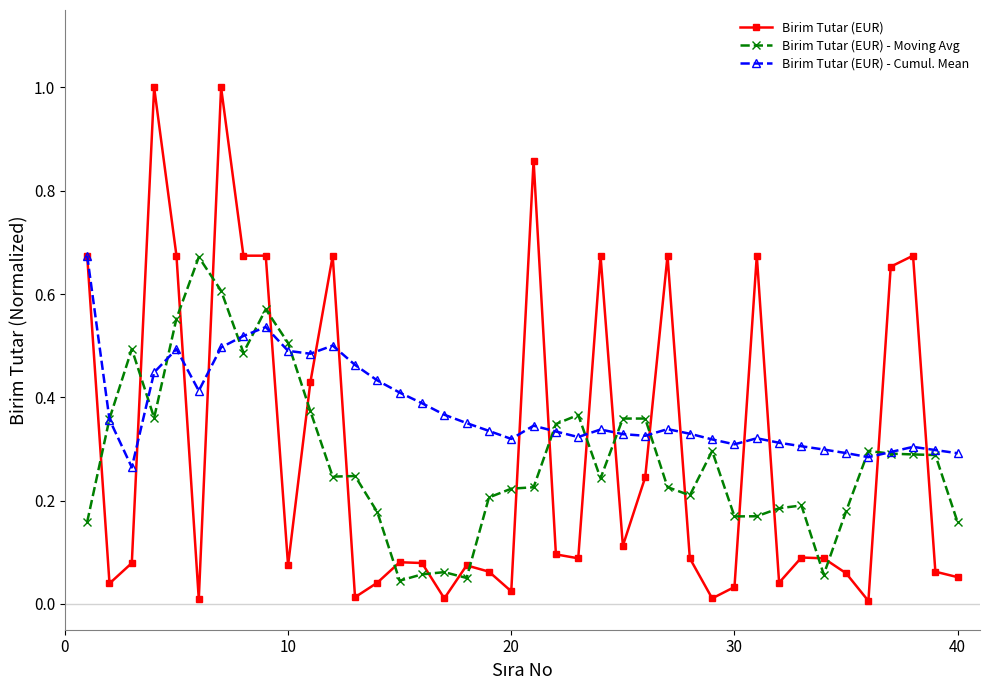

True or false: Birim Tutar (EUR) - Moving Avg and Birim Tutar (EUR) - Cumul. Mean intersect in this chart.

True